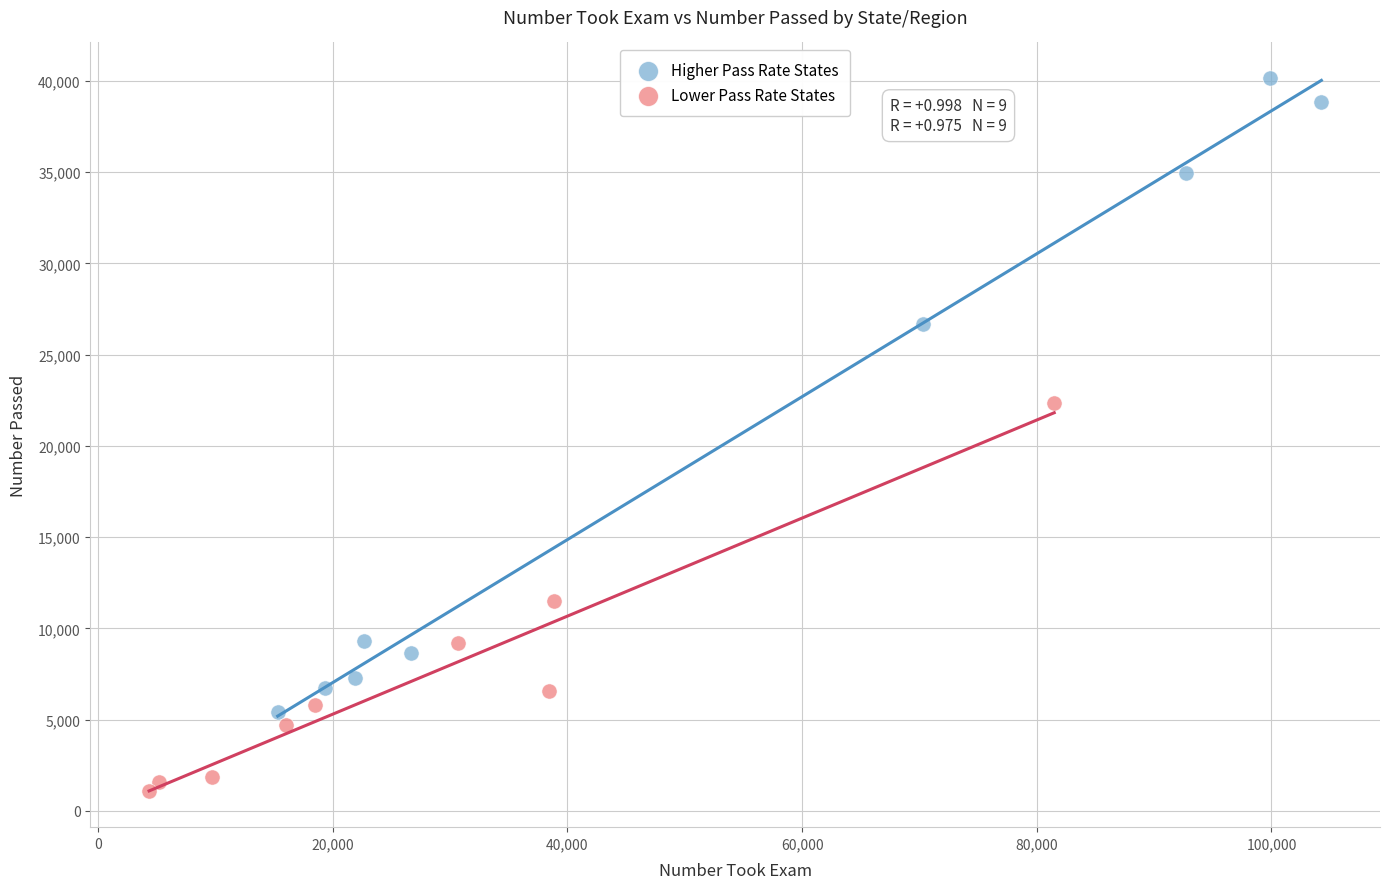

Which series reaches the maximum Y coordinate?

Higher Pass Rate States